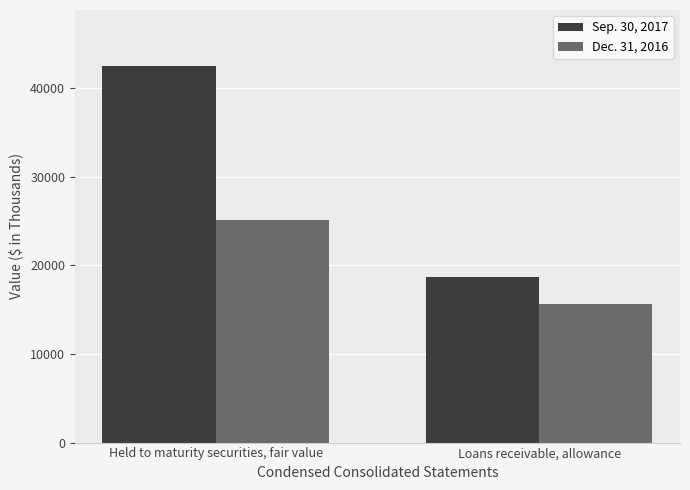

What position from the left is Loans receivable, allowance?

2